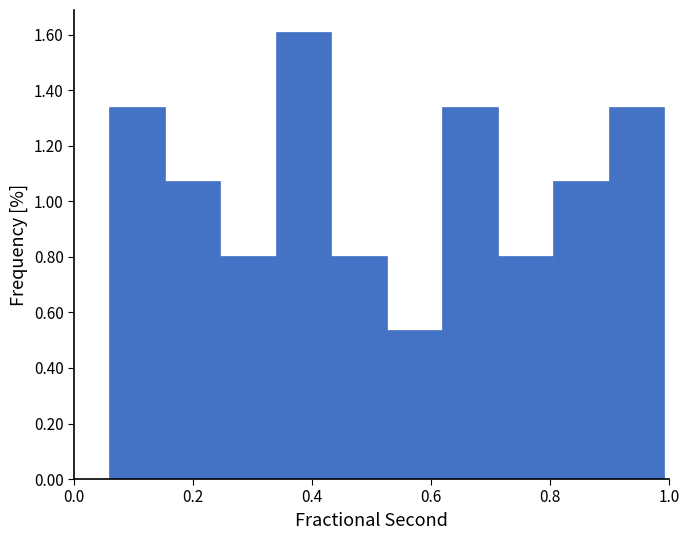

Reading left to right, list every bar in this chart as the range it spans on the x-axis followed by its height. Neither the bar edges nor the heights are printed on the chart, so give them approximately, as read against the axes.

0.06 to 0.16: 1.34
0.16 to 0.24: 1.08
0.24 to 0.34: 0.80
0.34 to 0.44: 1.60
0.44 to 0.52: 0.80
0.52 to 0.62: 0.54
0.62 to 0.72: 1.34
0.72 to 0.80: 0.80
0.80 to 0.90: 1.08
0.90 to 1.00: 1.34